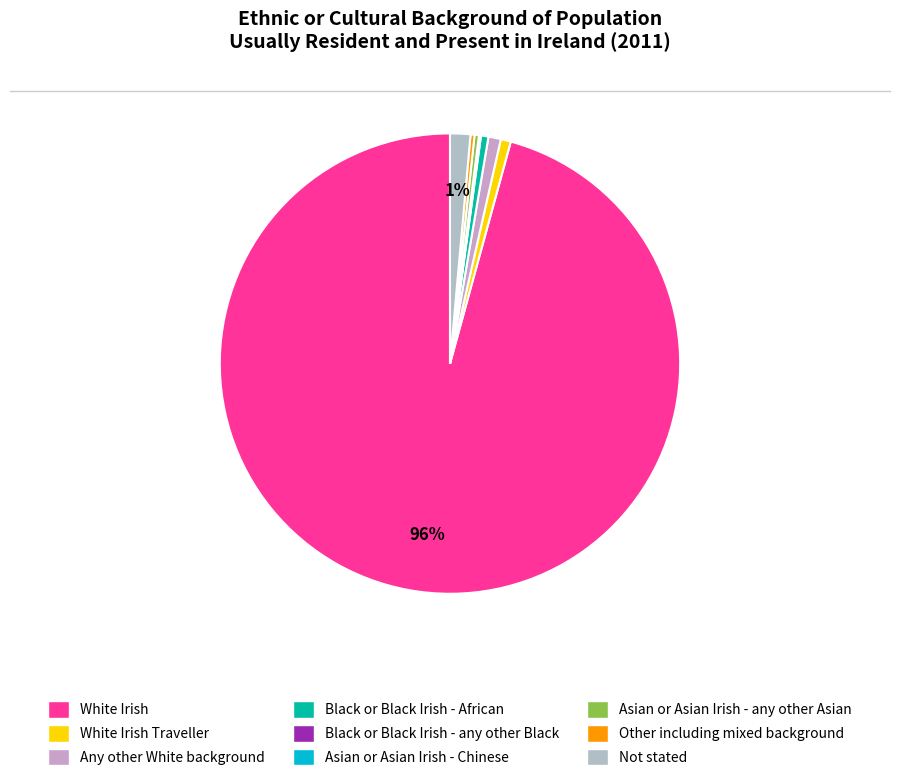

How much of the chart is everything except Other including mixed background?

99.7%